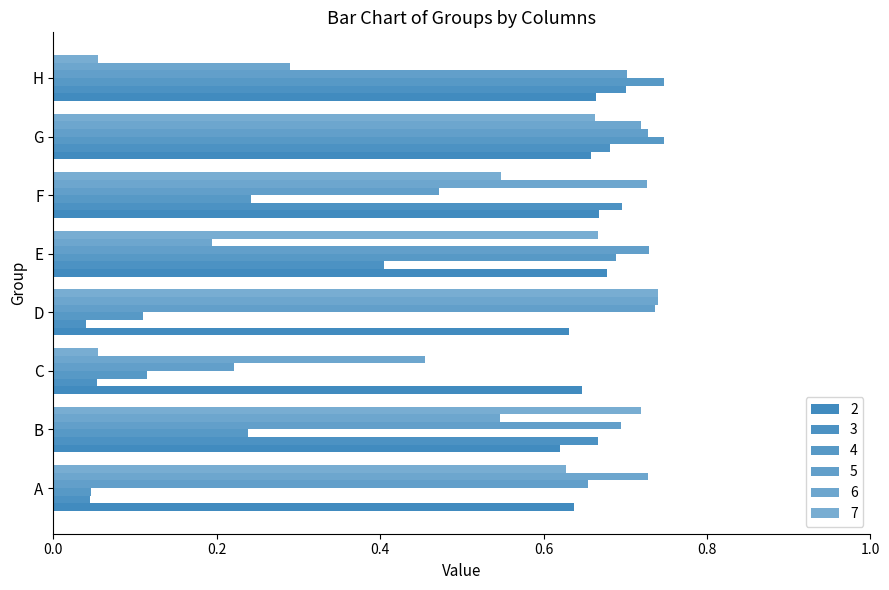

How many categories are shown in the chart?

8